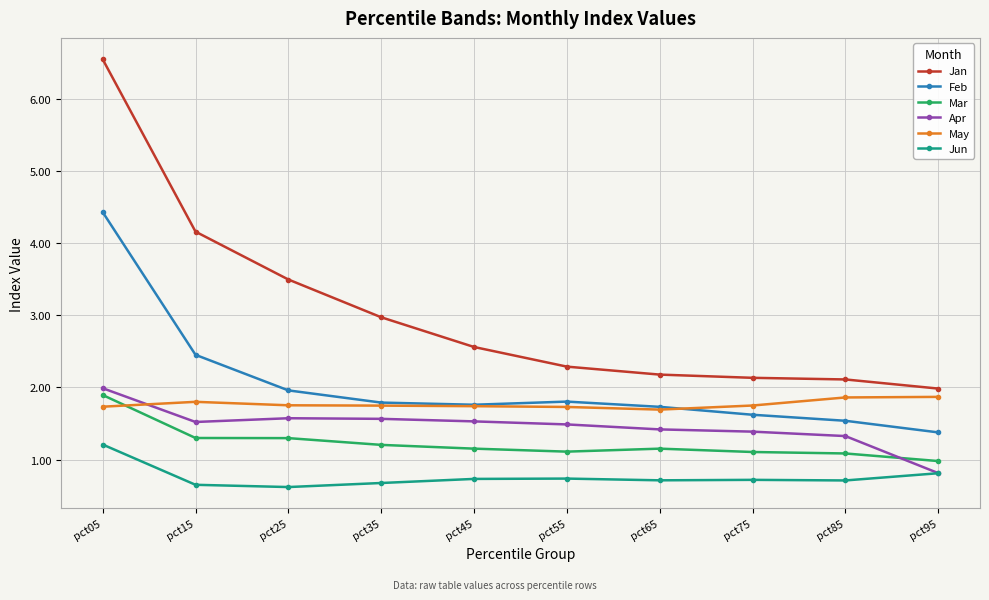

Which category has the highest value across all series?

pct05